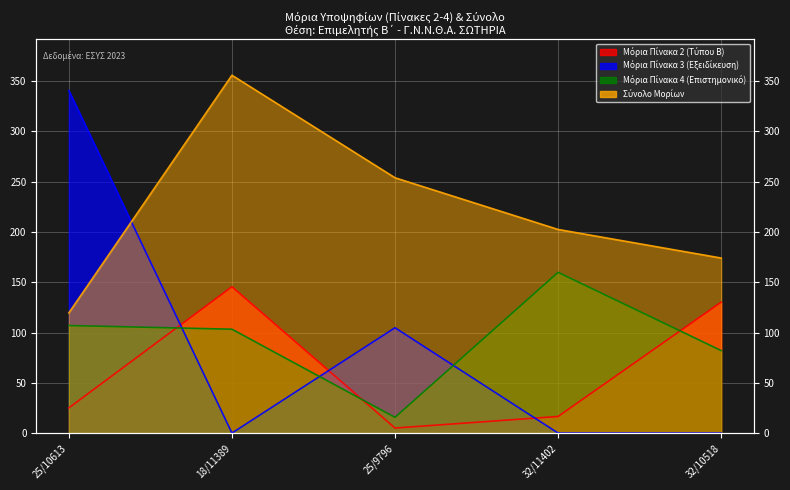

At which category does Μόρια Πίνακα 2 (Τύπου Β) reach its first local peak?

18/11389